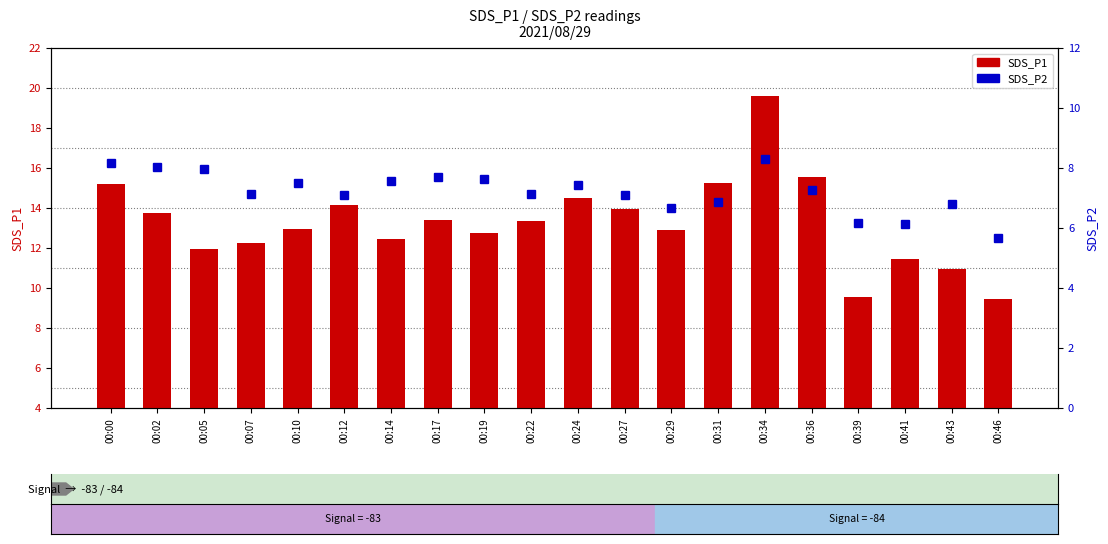

The value of SDS_P2 at 00:39 is 6.2. True or false?

True